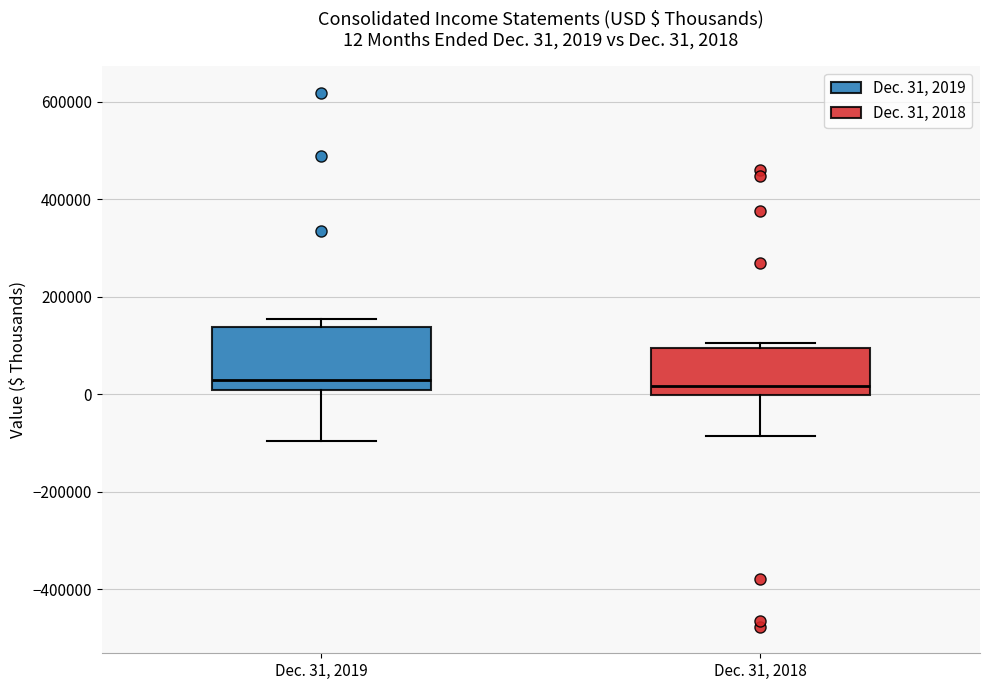

Which box is the tallest, from its lower edge to its upper edge?

Dec. 31, 2019